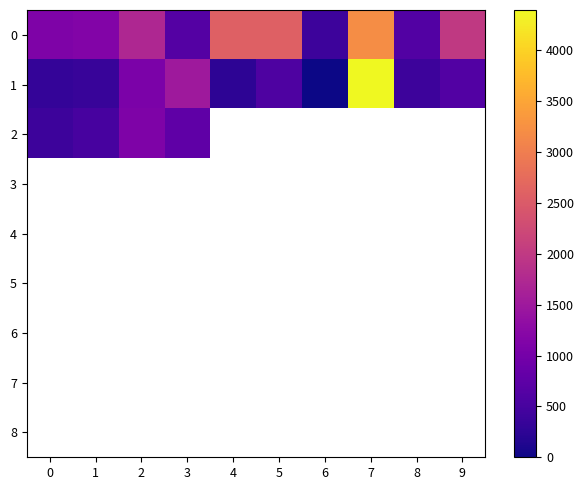

What is the difference between the highest and lowest values at 9?

1372.0